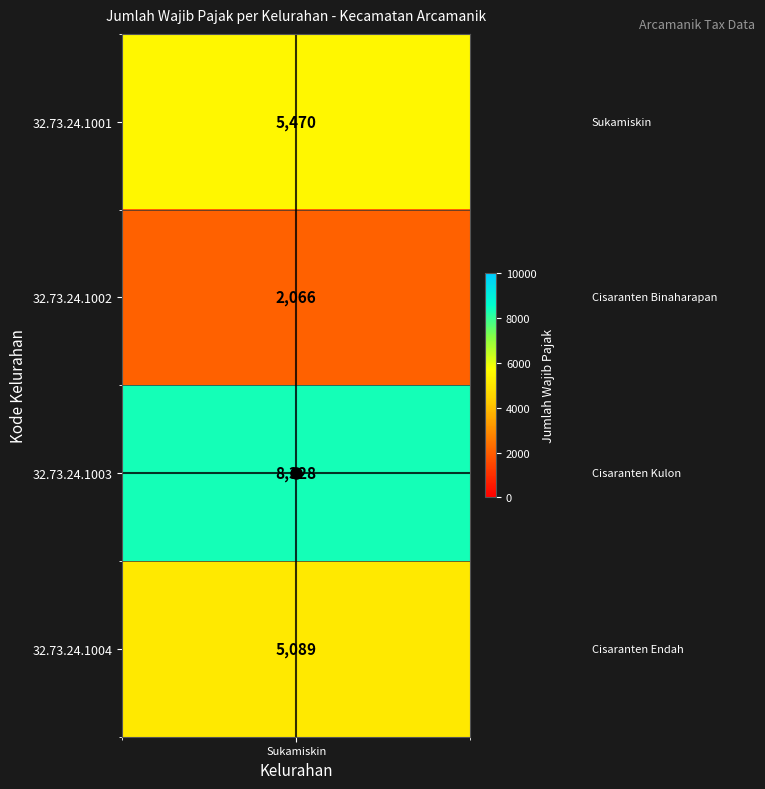

At which category does the chart reach its minimum across all series?

Cisaranten Binaharapan